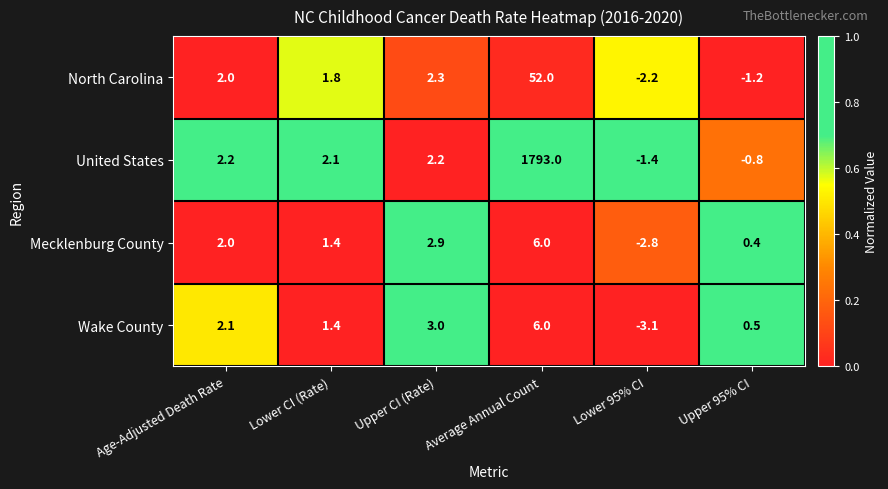

What is the difference between the Mecklenburg County values at Lower 95% CI and Upper 95% CI?

3.2